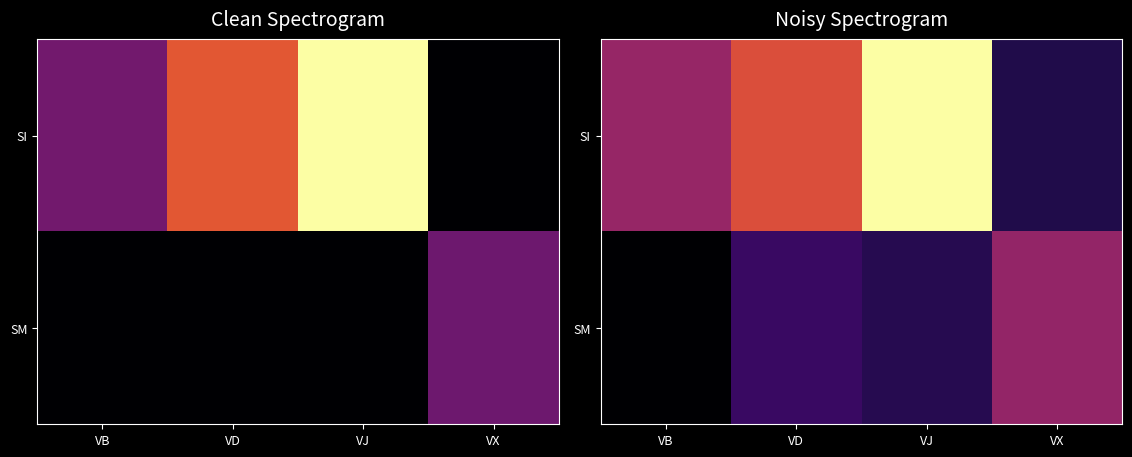

At which category does the chart reach its peak across all series?

VJ